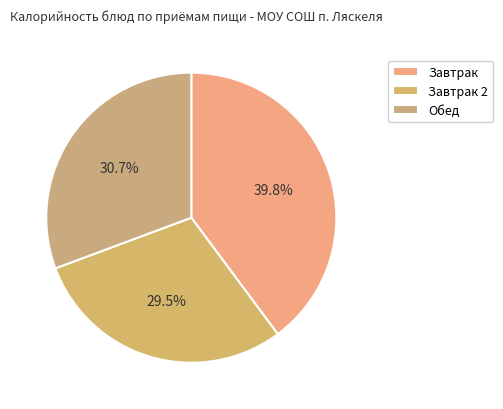

Is there any slice that represents more than half of the pie?

No